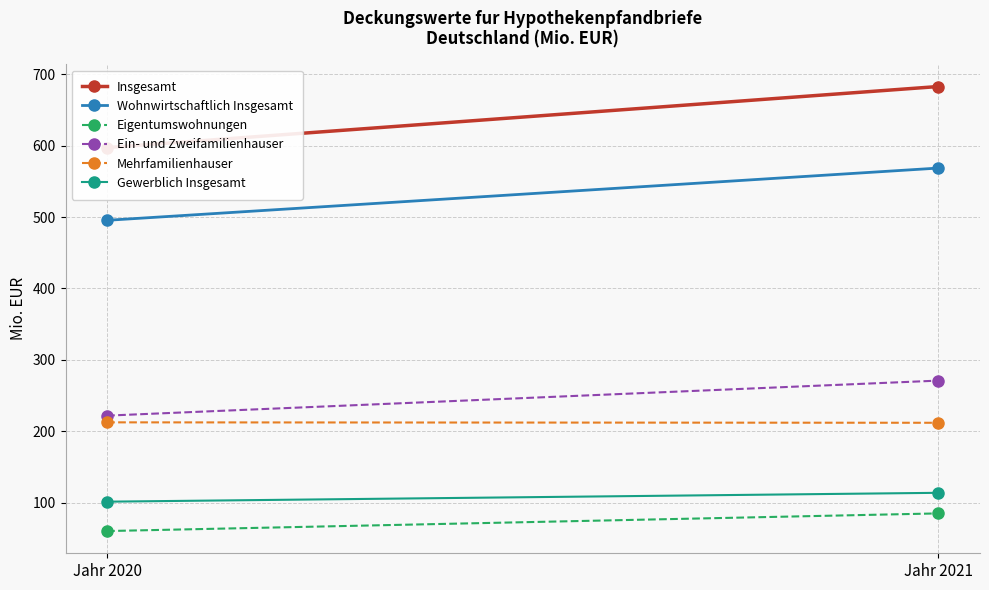

What is the greatest value displayed?

682.6